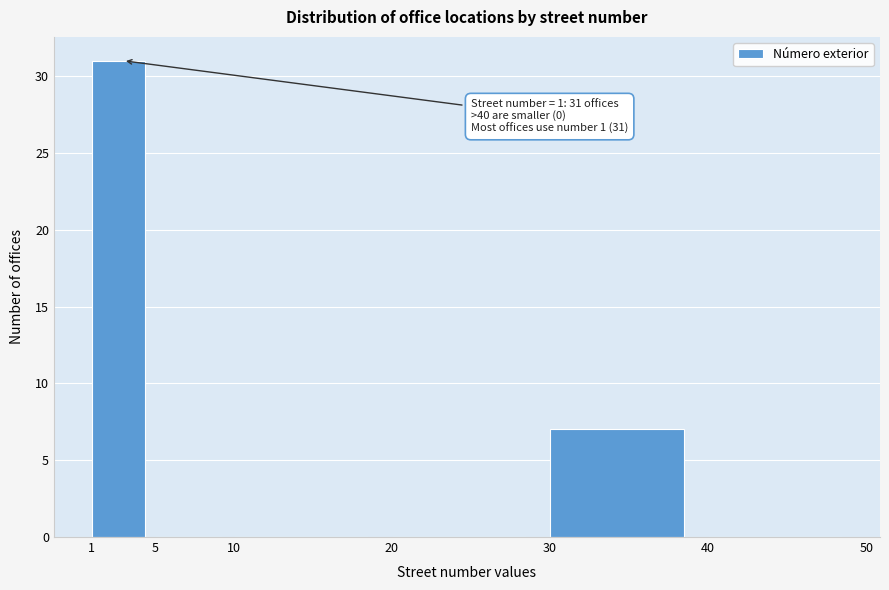

Which range on the x-axis has the tallest bar?

1 to 5